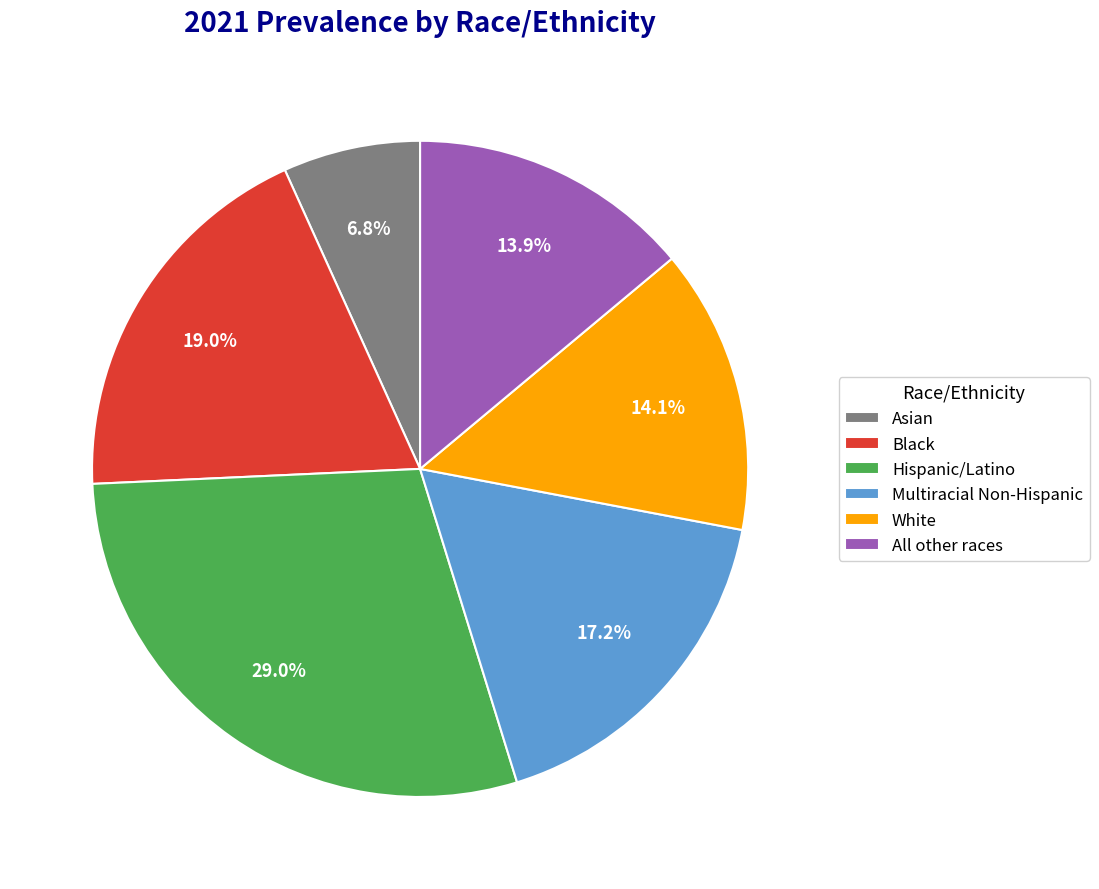

What percentage is the All other races slice, to the nearest percent?

14%